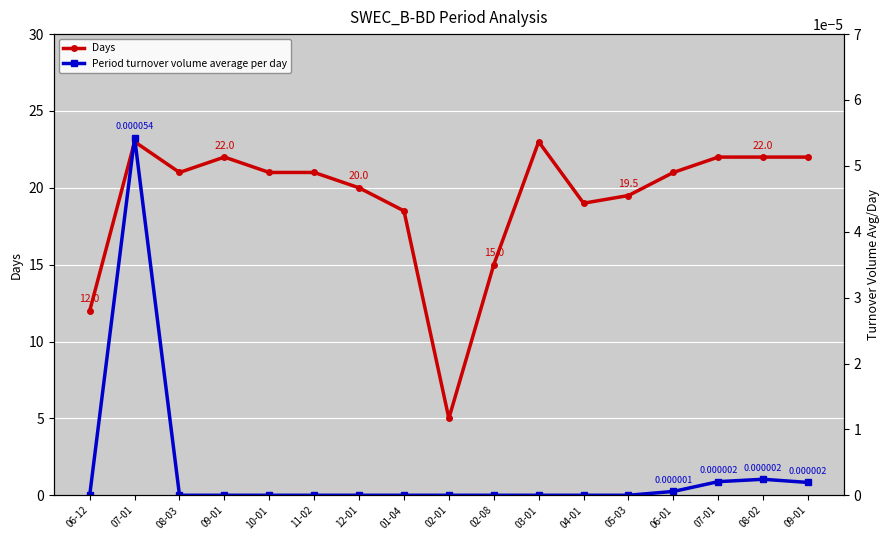

The value of Period turnover volume average per day at 12-01 is -0.0. True or false?

False